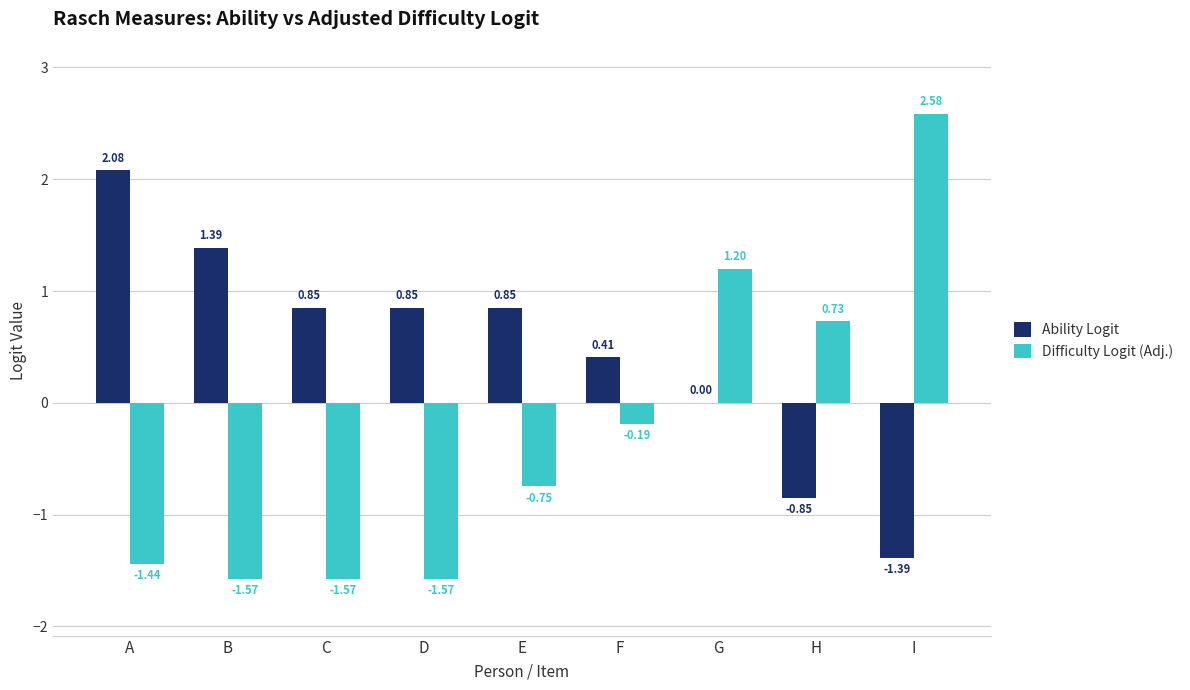

Which category has the highest value in the Difficulty Logit (Adj.) series?

I